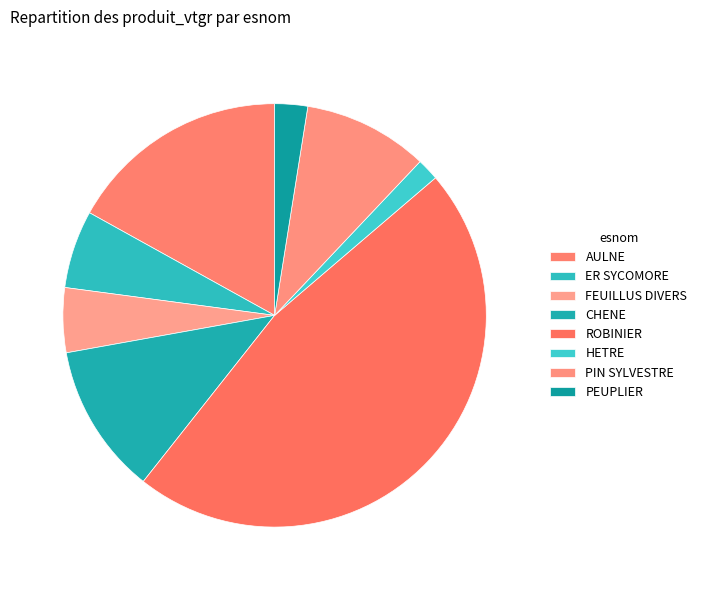

To the nearest percent, what portion does FEUILLUS DIVERS represent?

5%